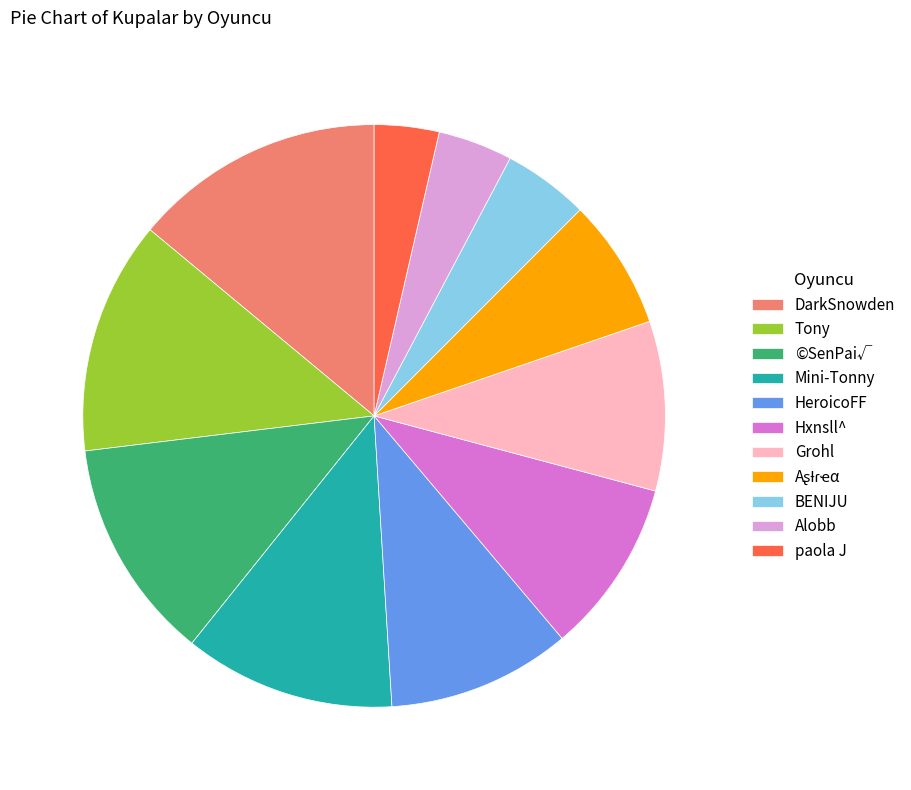

What is the ratio of the value at HeroicoFF to the value at Hxnsll^?

1.1